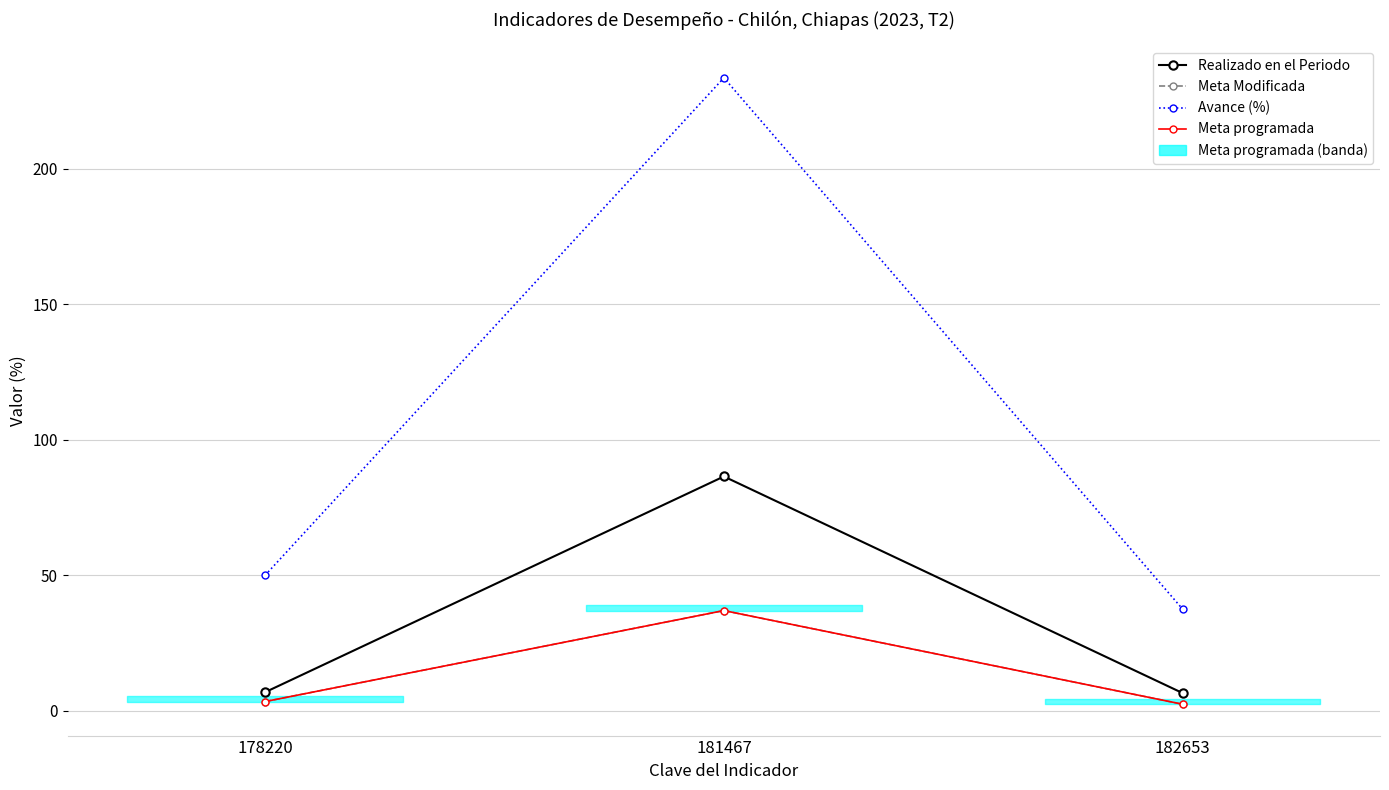

Is it true that Meta programada equals 3.5 at 178220?

True